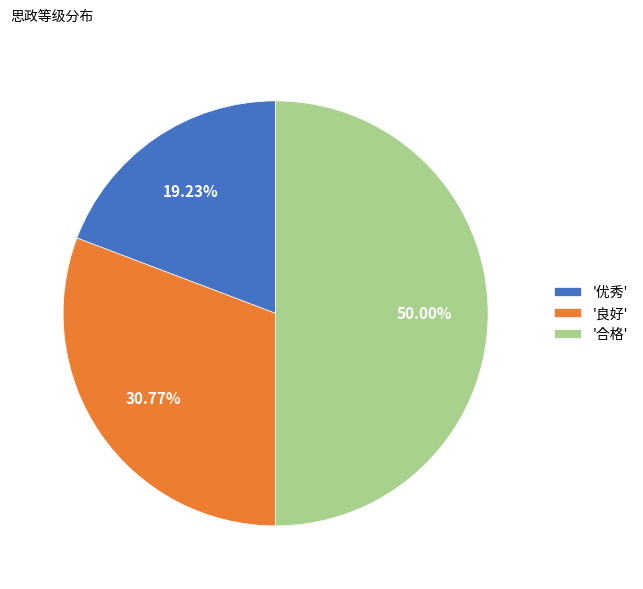

Is the sum of '合格' and '优秀' greater than half?

Yes